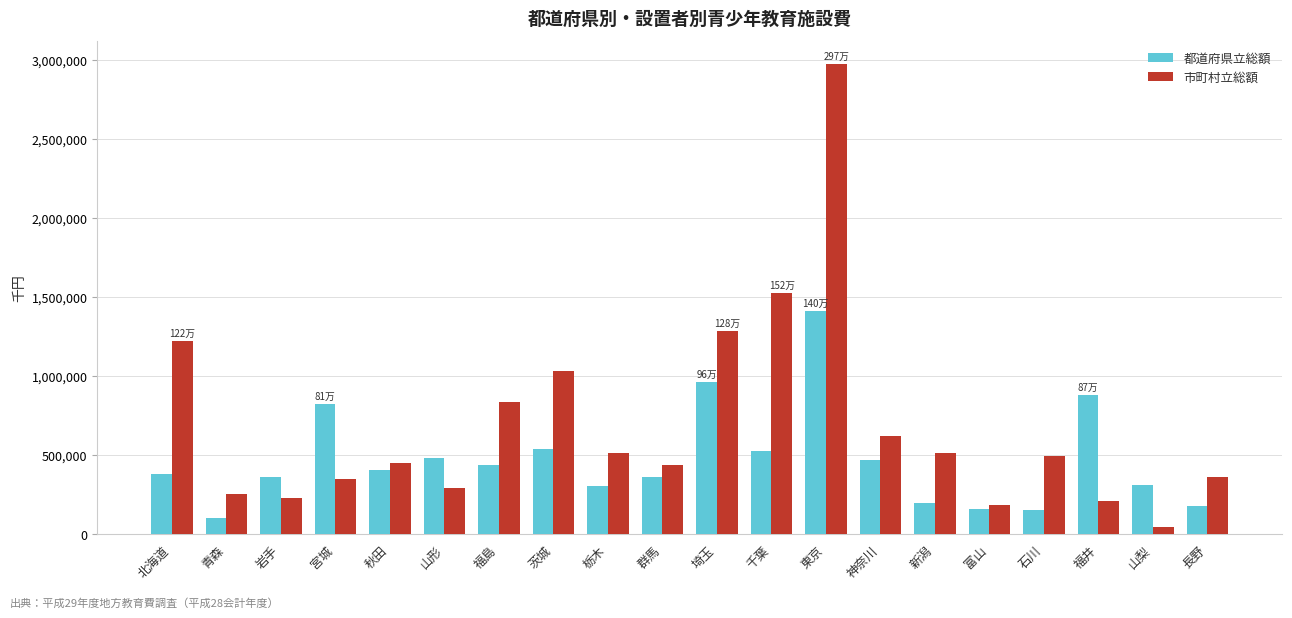

What is the value of the 市町村立総額 bar at the 20th from the left?

358169